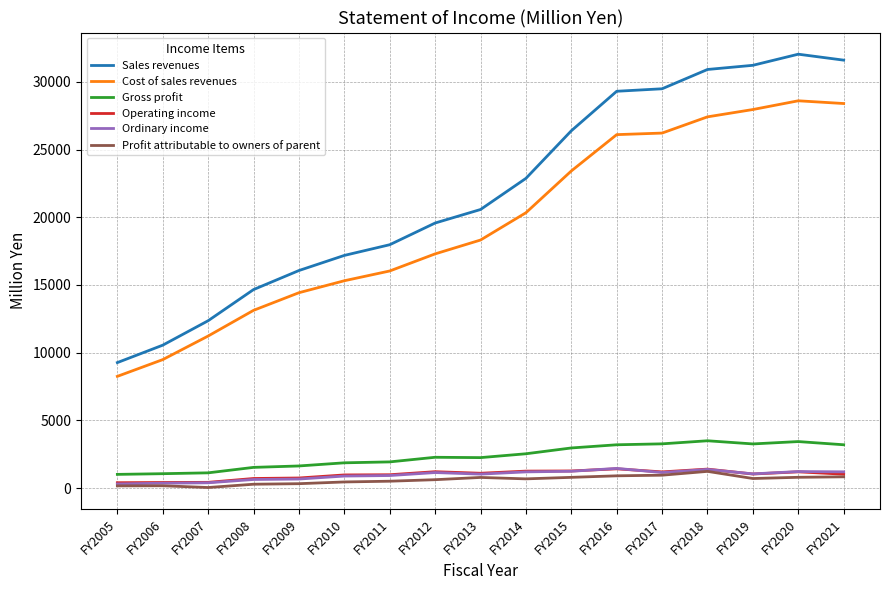

Is the value of Cost of sales revenues at FY2005 greater than the value of Sales revenues at FY2010?

No